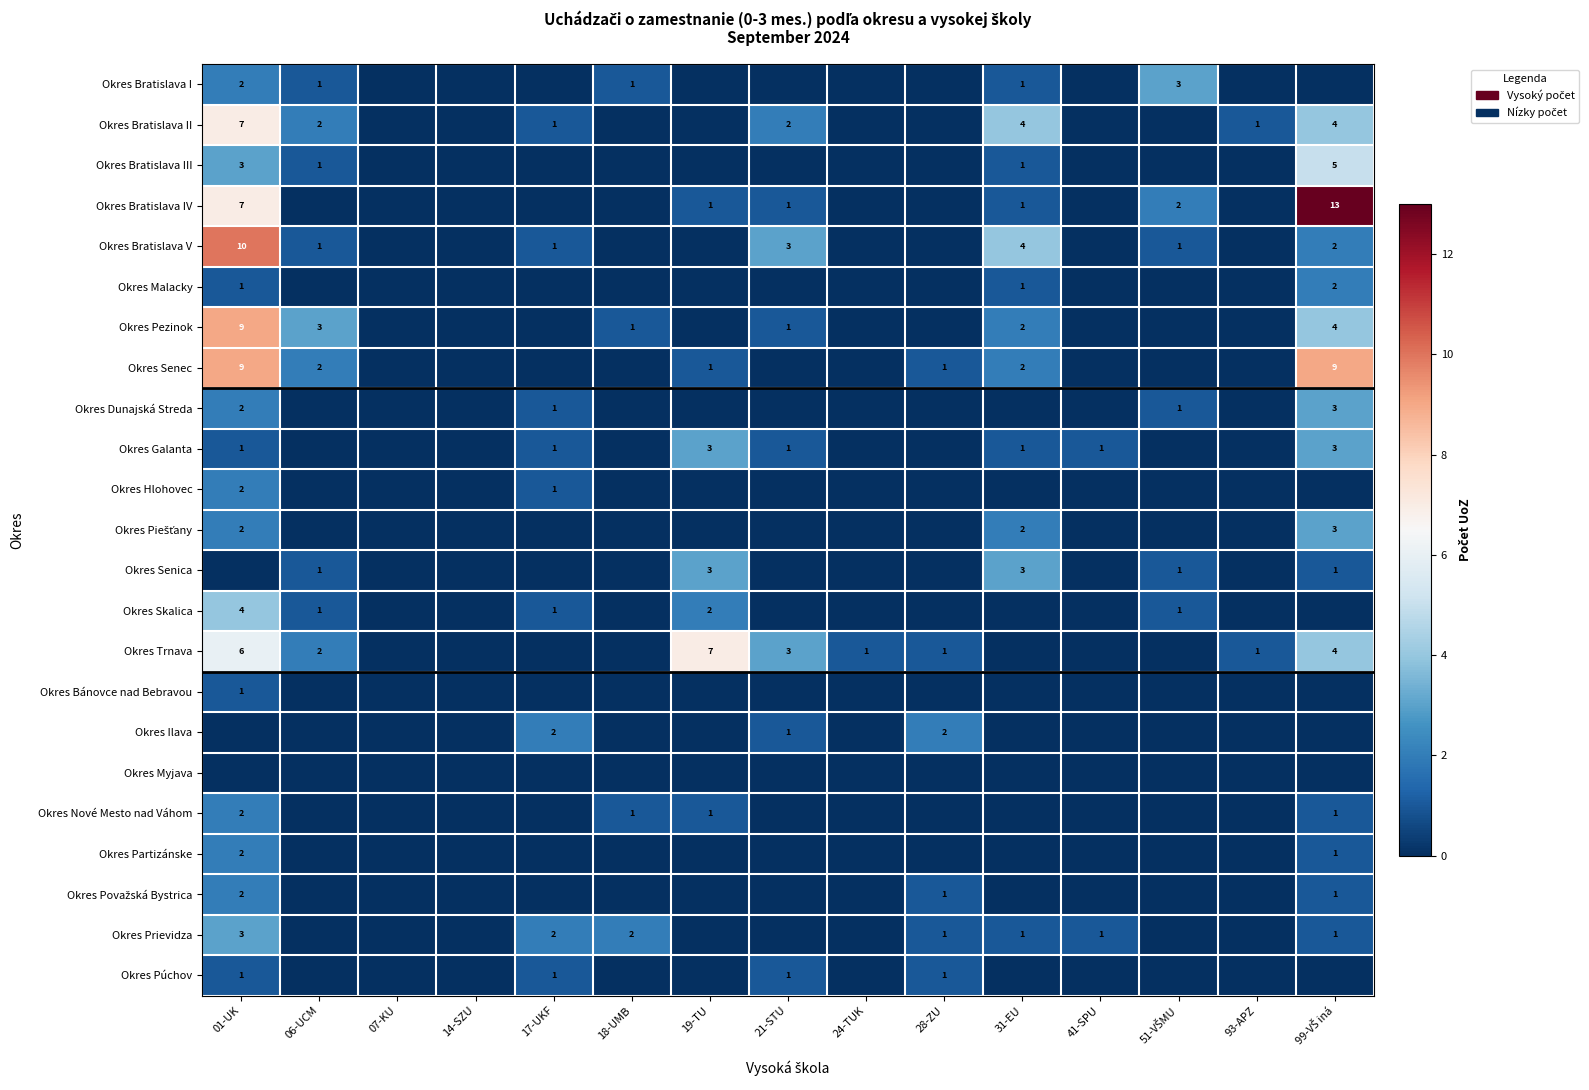

The Okres Nové Mesto nad Váhom series shows 2 at 19-TU. True or false?

False